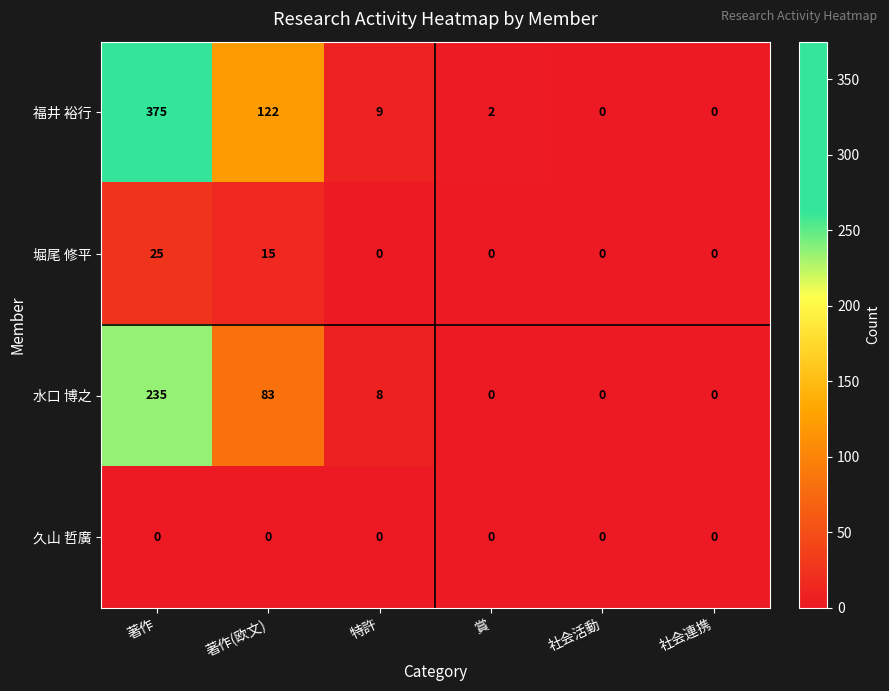

True or false: 水口 博之 has a value of 0 at 賞.

True